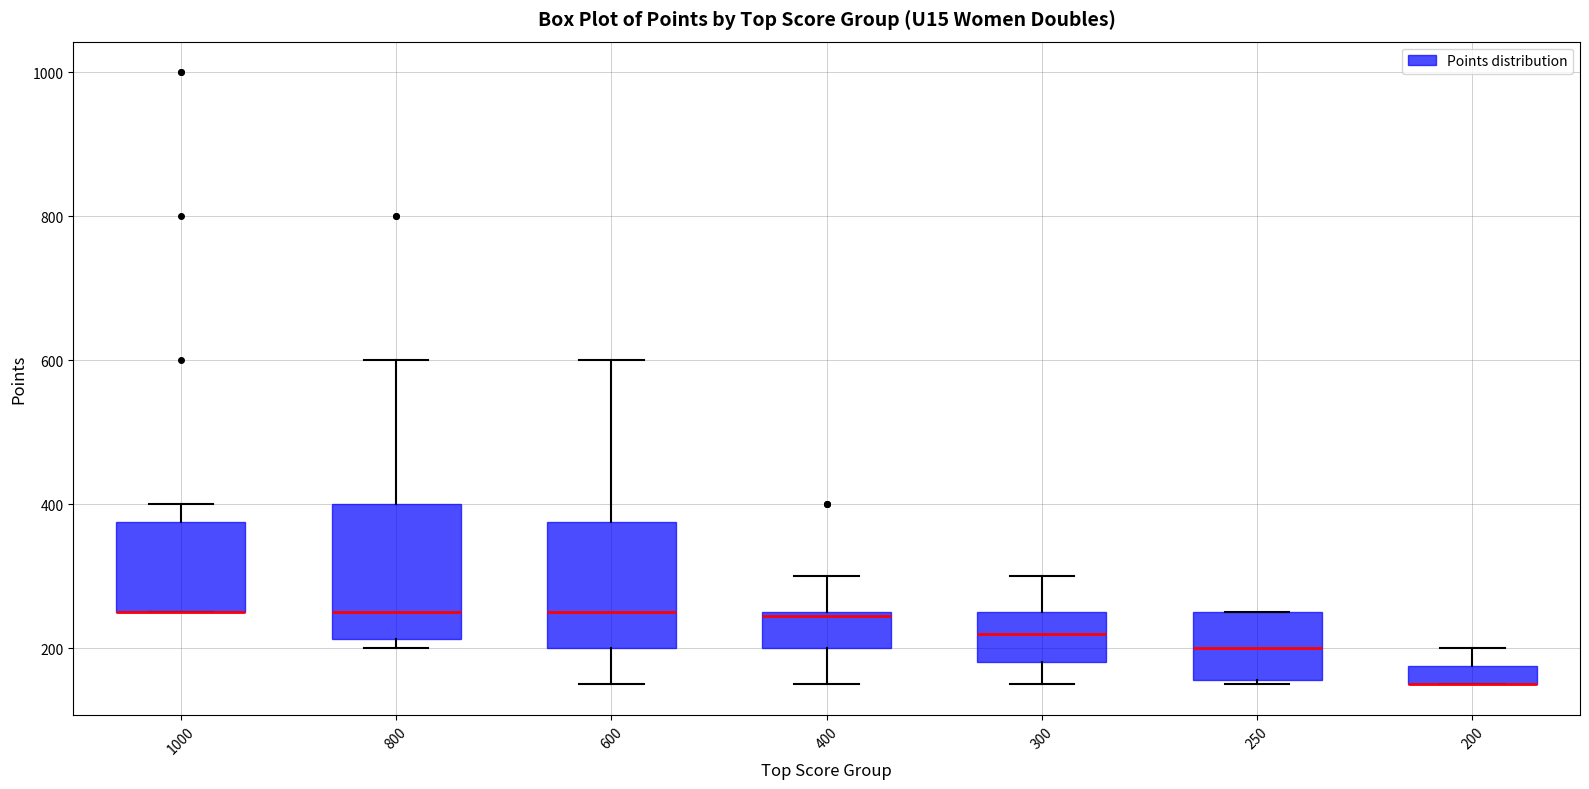

Where is the upper edge of the box at x = 1000 on the y-axis? The values are not printed on the chart, so give them approximately, as read against the axis.

380